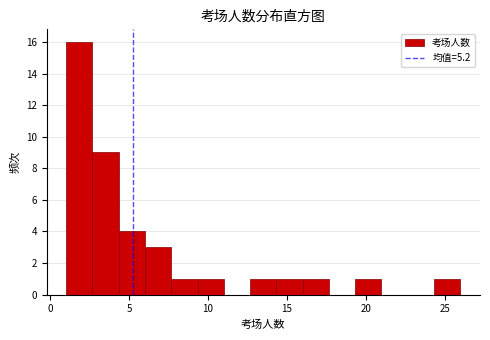

Read against the x-axis, roughly where is the centre of the tallest bar?

2.0